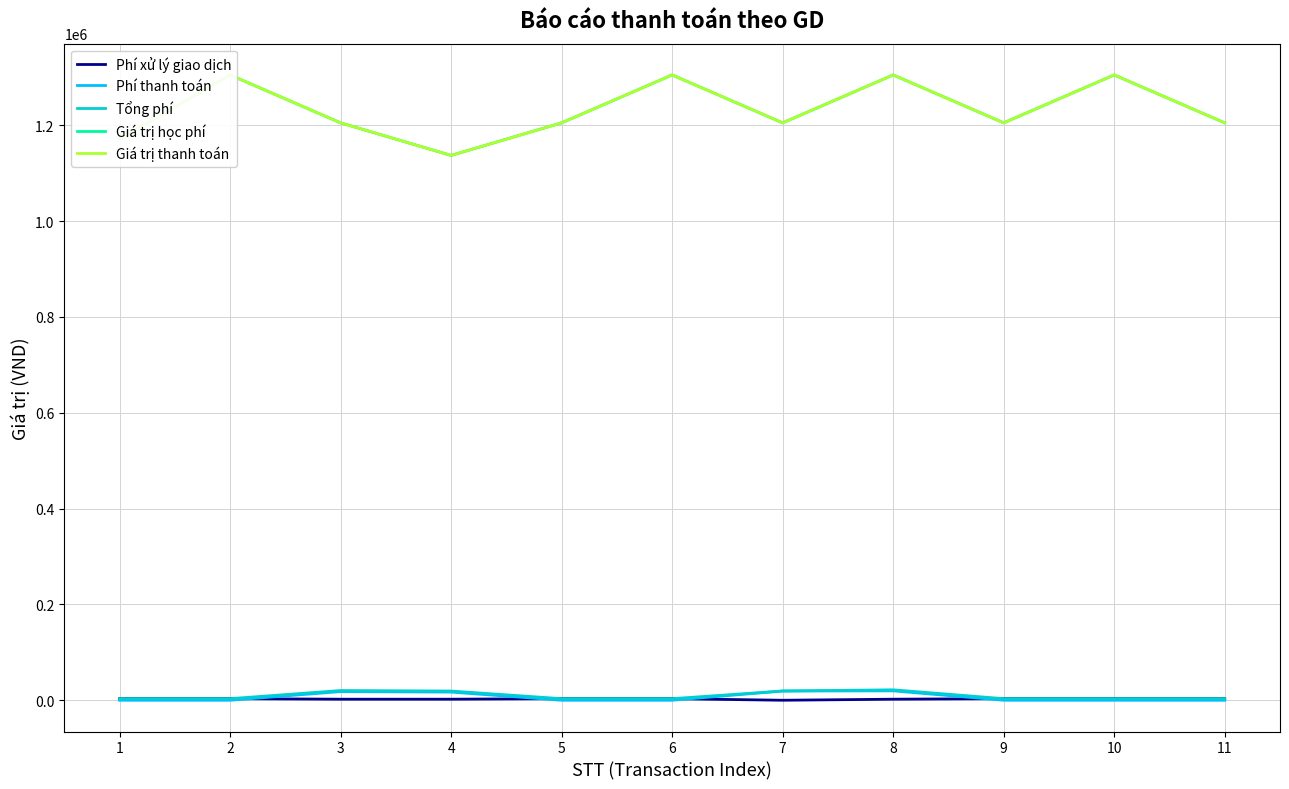

True or false: Tổng phí and Phí thanh toán cross at least once.

False